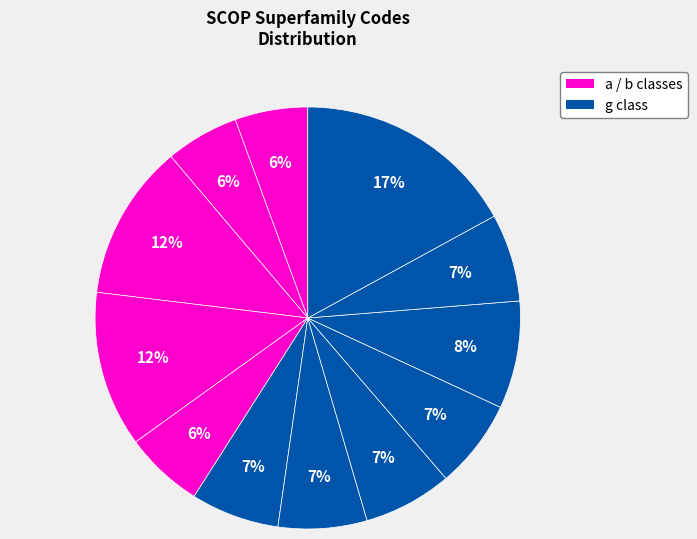

Count the number of slices in the pie.

12